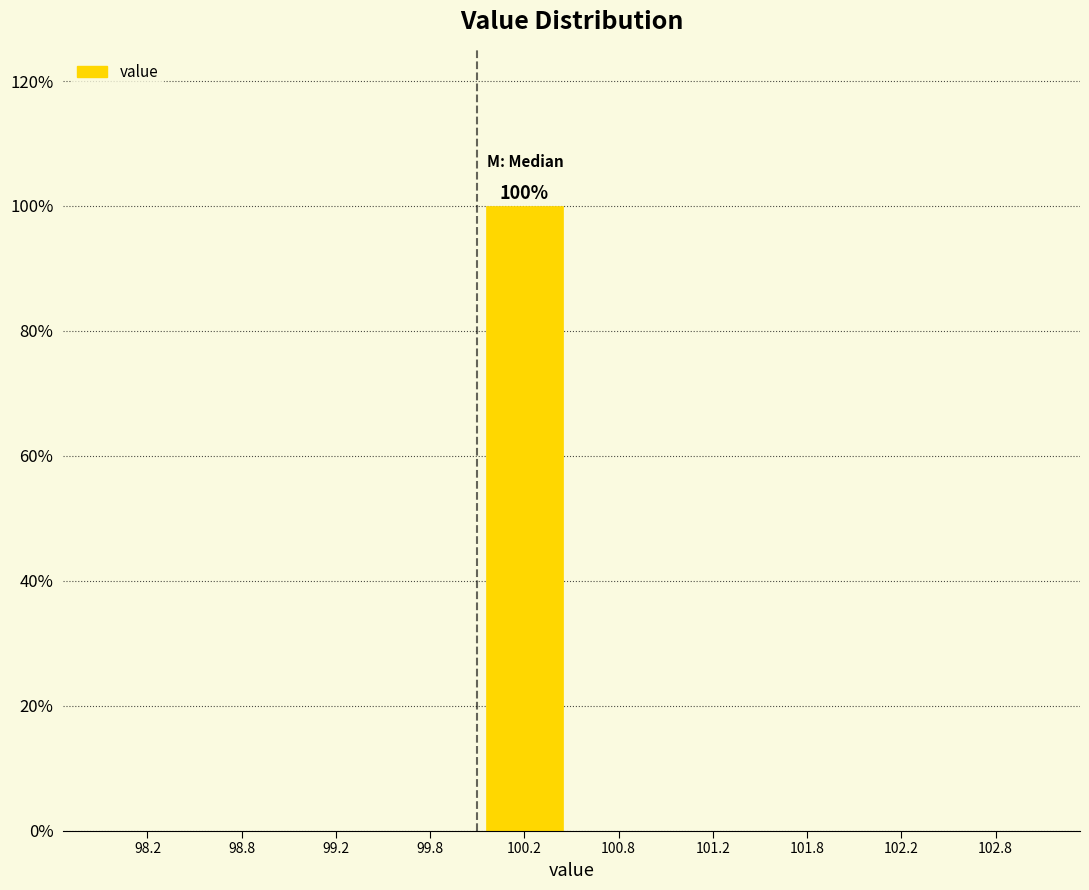

Over which range of the x-axis is the bar tallest?

100.0 to 100.5